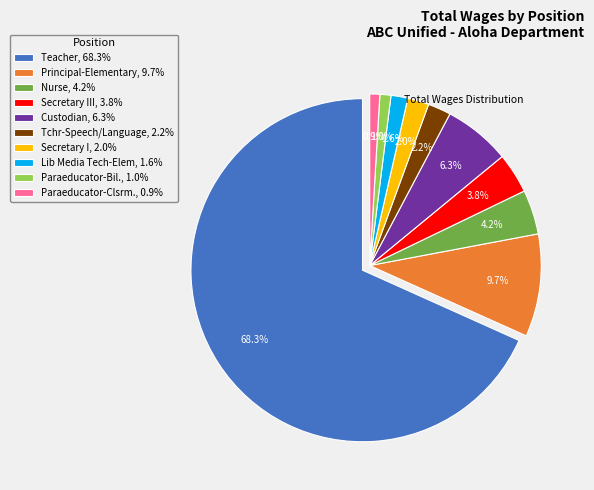

What is the majority slice?

Teacher